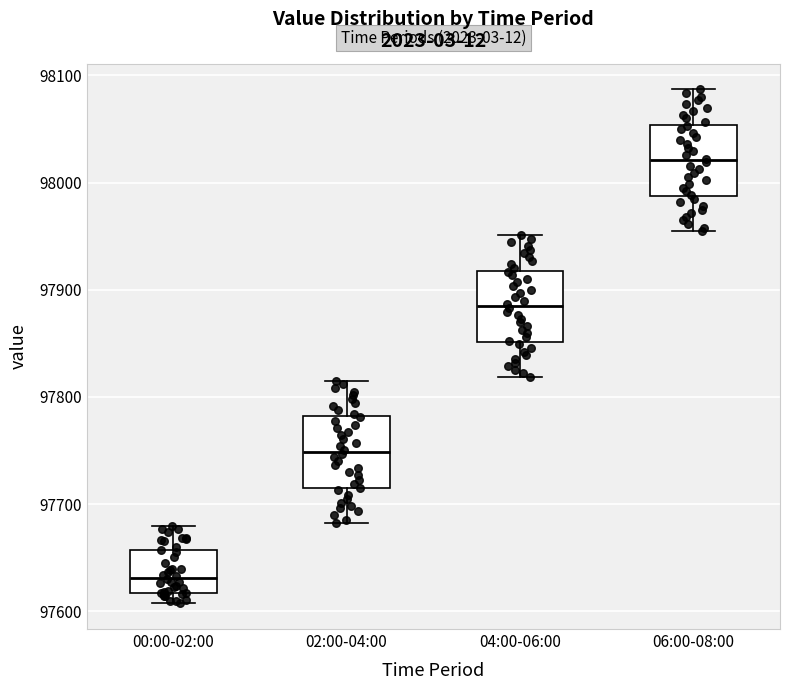

Reading left to right, transcribe this box plot: for each box, give where its median line is, the range the box spans, and where its two whiskers end, as read against the y-axis. The values are not printed on the chart, so give them approximately, as read against the axis.

00:00-02:00: median 97630, box 97620 to 97660, whiskers 97610 to 97680
02:00-04:00: median 97750, box 97710 to 97780, whiskers 97680 to 97820
04:00-06:00: median 97880, box 97850 to 97920, whiskers 97820 to 97950
06:00-08:00: median 98020, box 97990 to 98050, whiskers 97950 to 98090